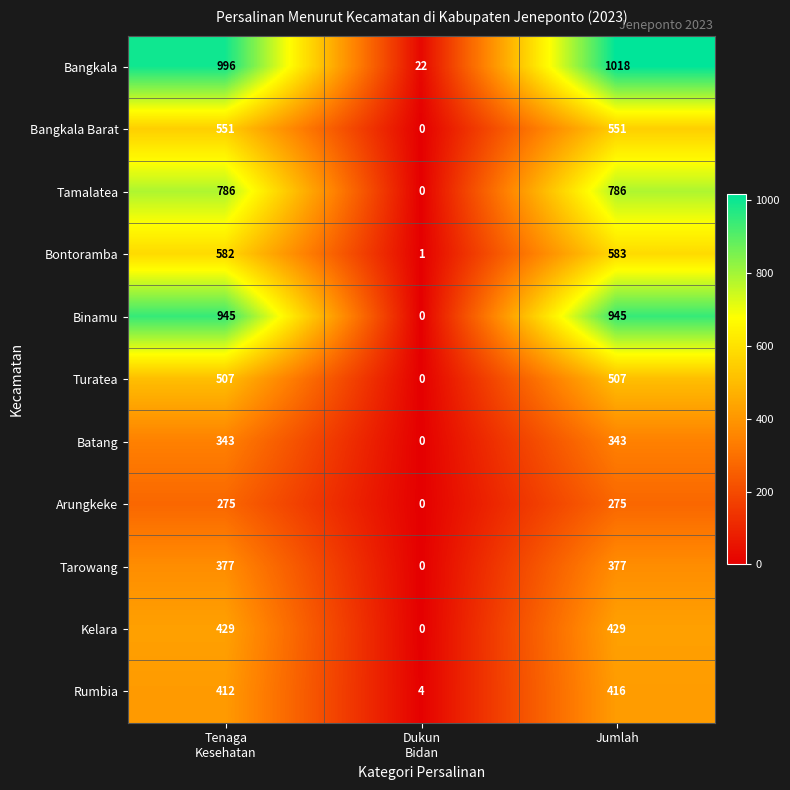

How many distinct data groups are displayed?

11